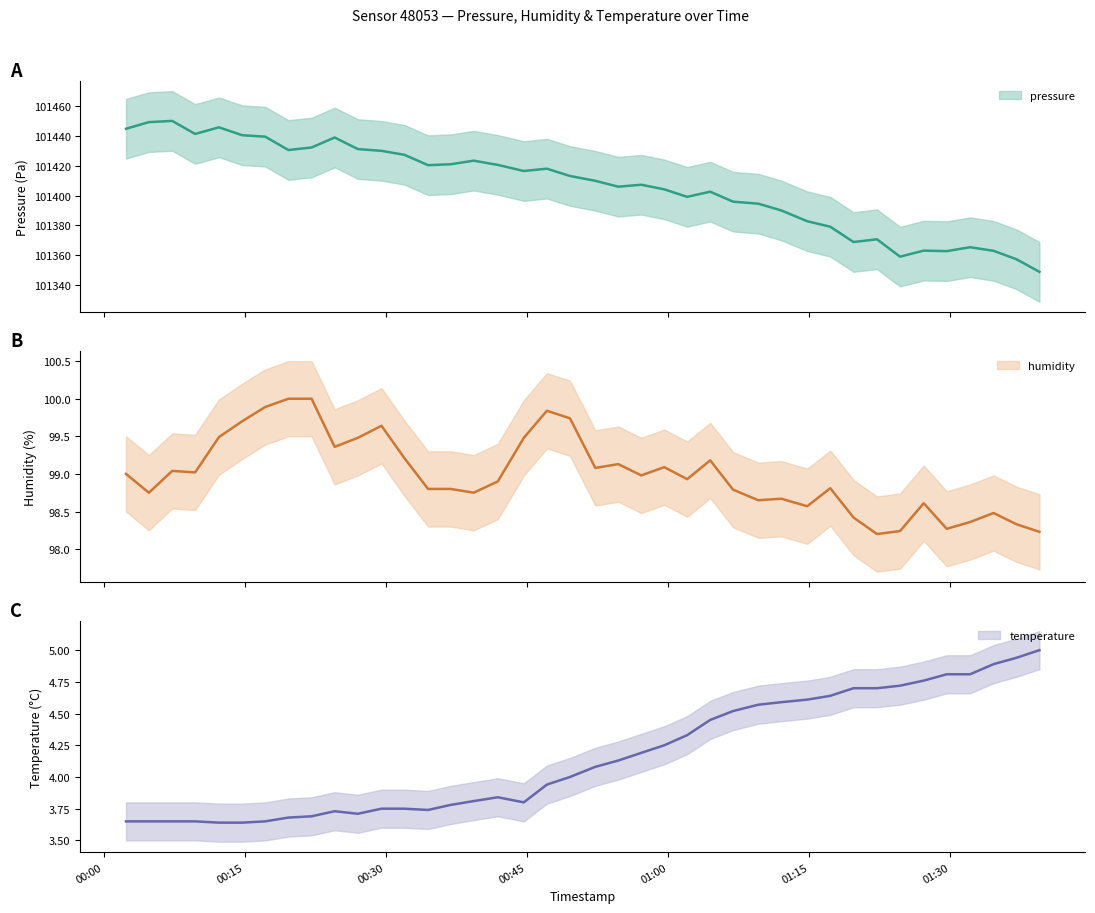

What is the highest value of the humidity series?

100.0